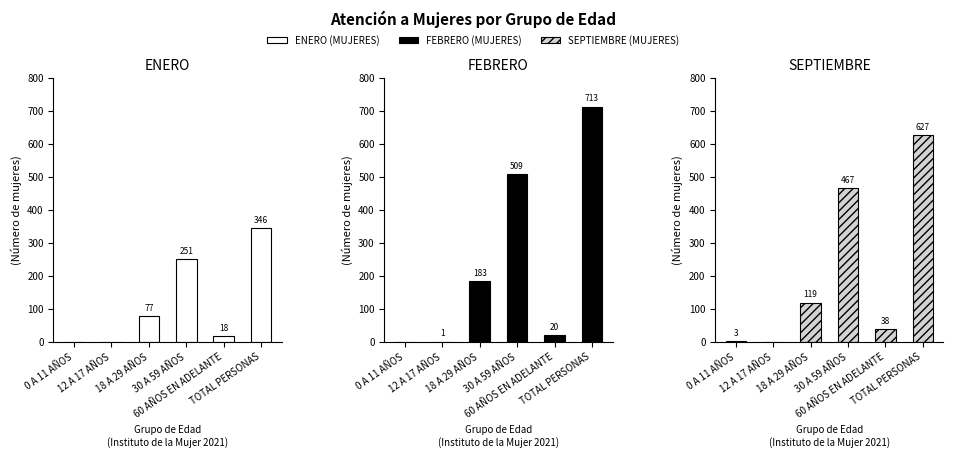

The value of FEBRERO (MUJERES) at TOTAL PERSONAS is 713. True or false?

True